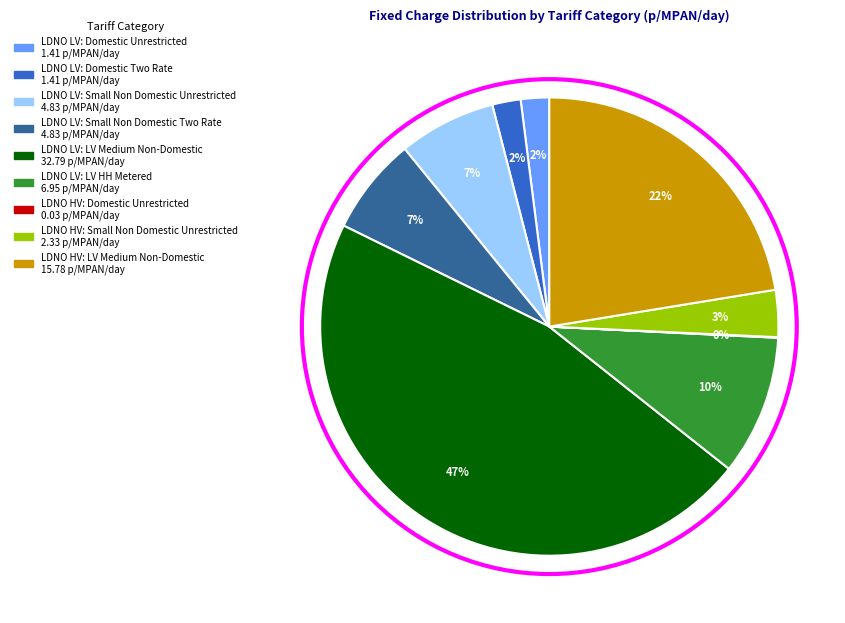

Does any single category account for the majority?

No